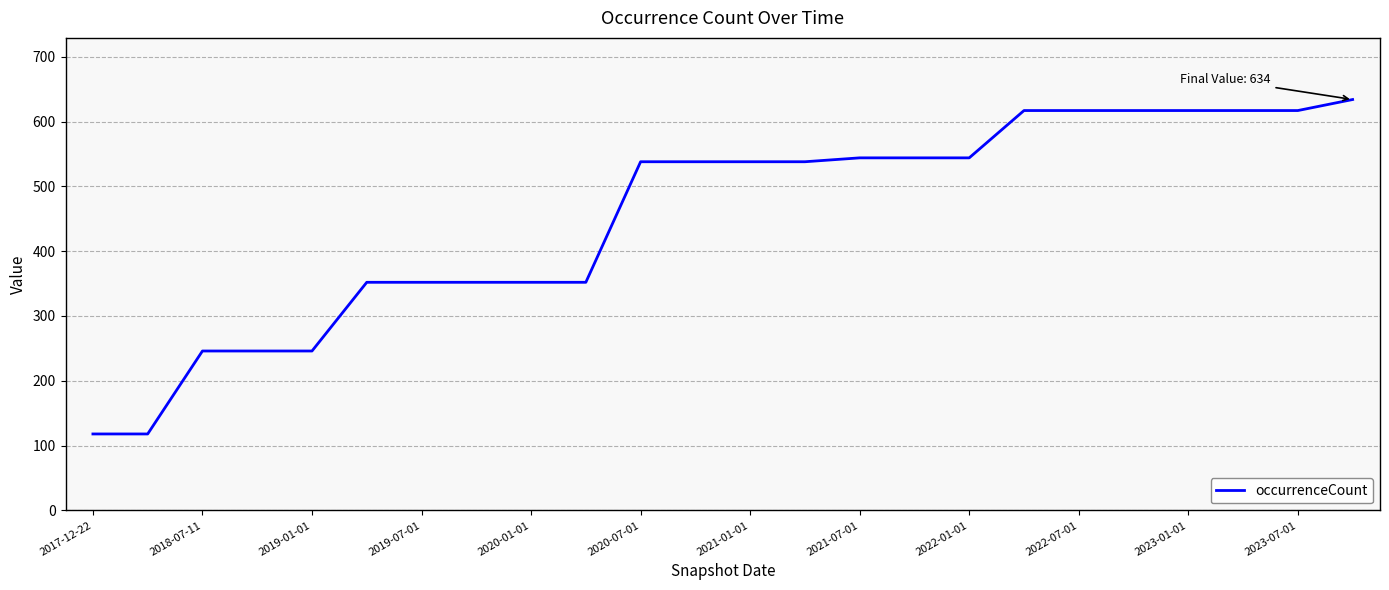

What is the maximum value shown in the chart?

634